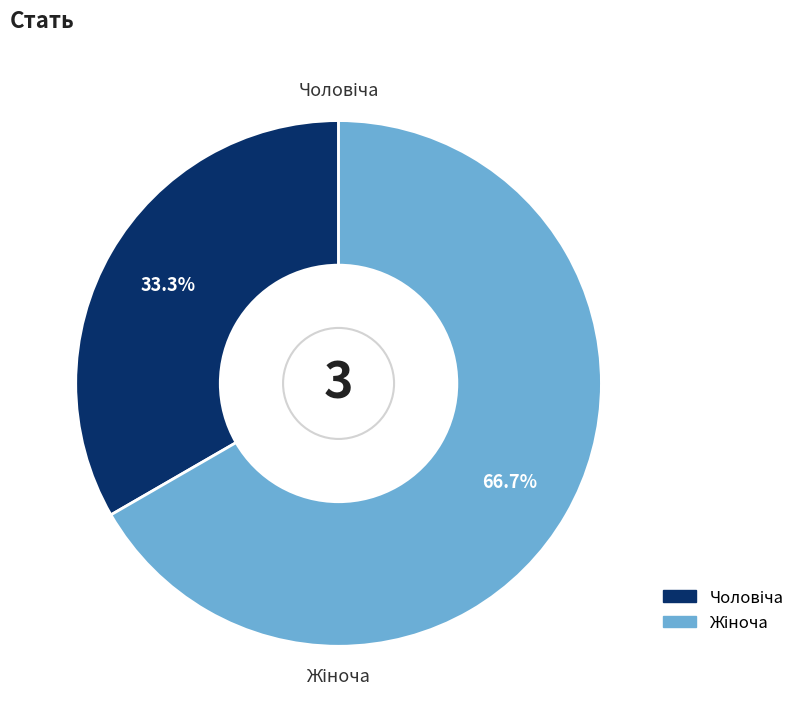

Is there any slice that represents more than half of the pie?

Yes